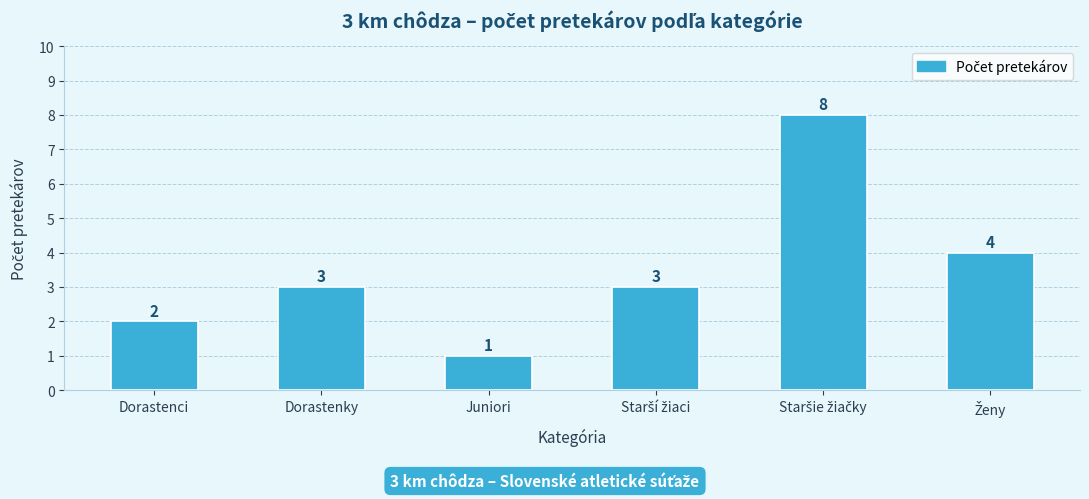

What is the value of the 5th bar from the left?

8